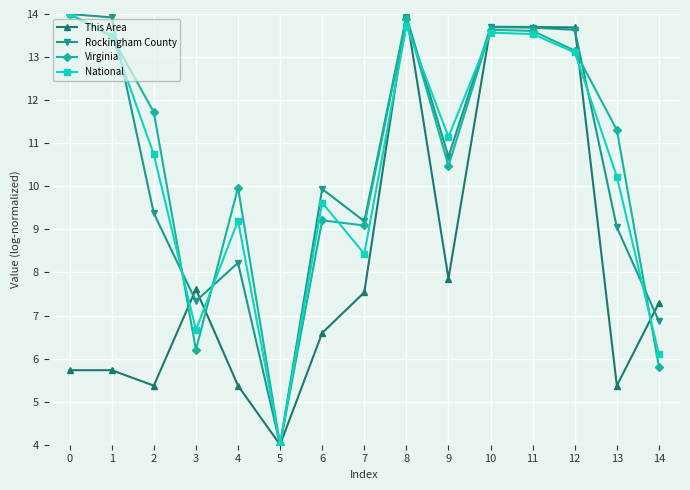

What is the value of the Rockingham County point at the 9th from the left?

13.9